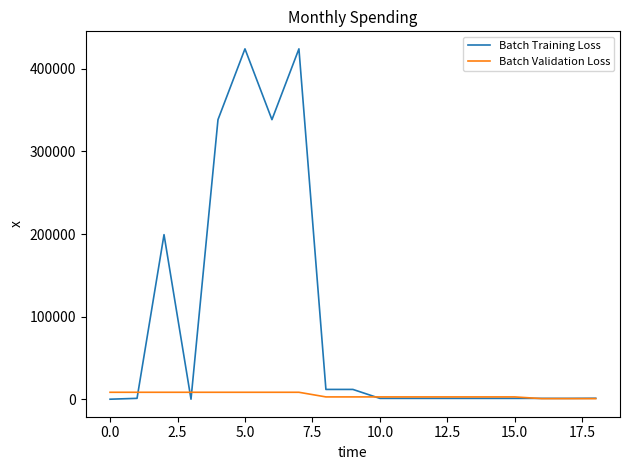

How many categories are shown in the chart?

19